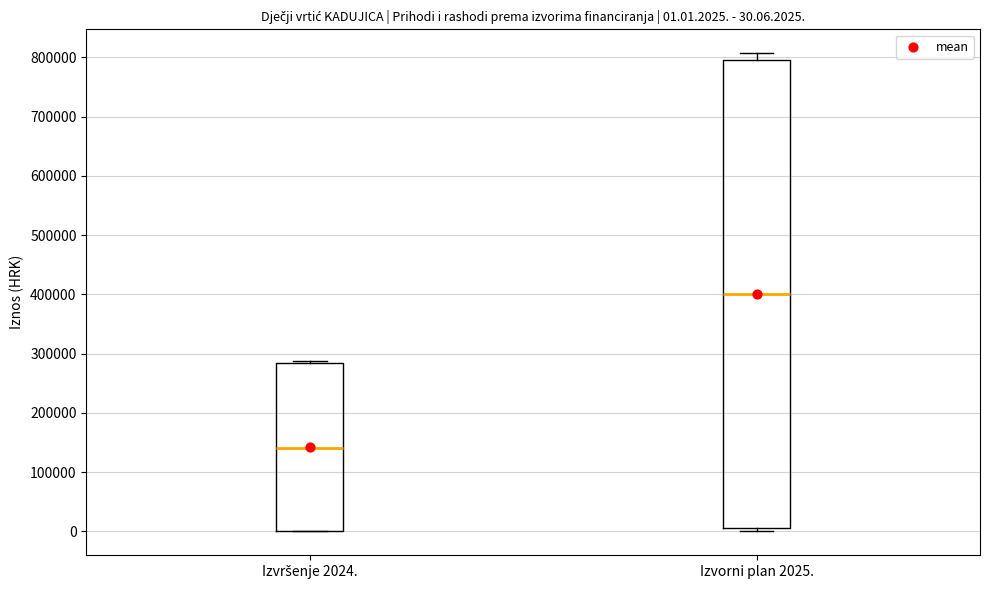

Comparing the boxes themselves (not the whiskers), which one is the tallest?

Izvorni plan 2025.